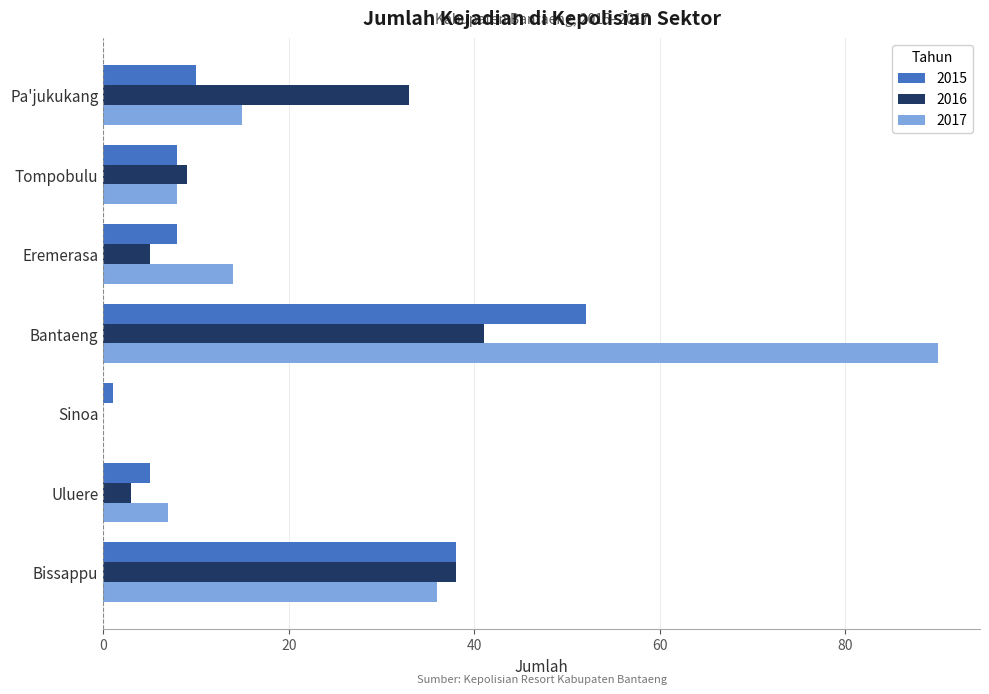

Between Tompobulu and Pa'jukukang, which series saw the biggest shift?

2016